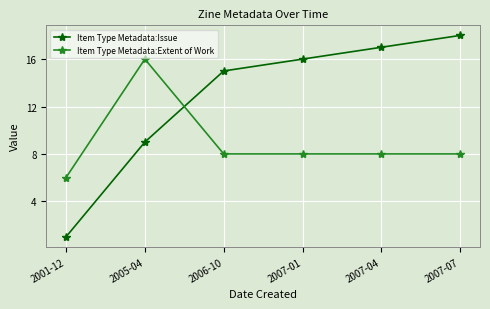

Reading right to left, list all the values displayed in this chart.

Item Type Metadata:Issue: 18	17	16	15	9	1
Item Type Metadata:Extent of Work: 8	8	8	8	16	6